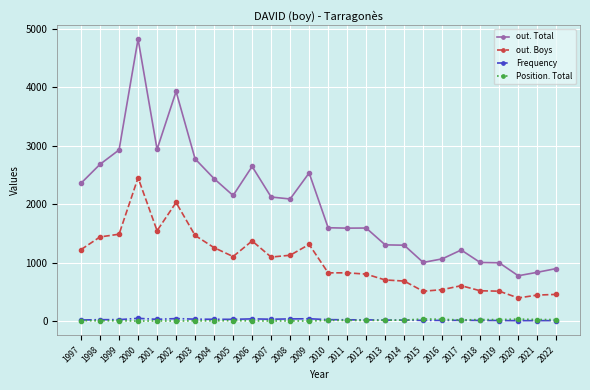

What is the sum of the out. Boys values at 2000 and 2008?

3583